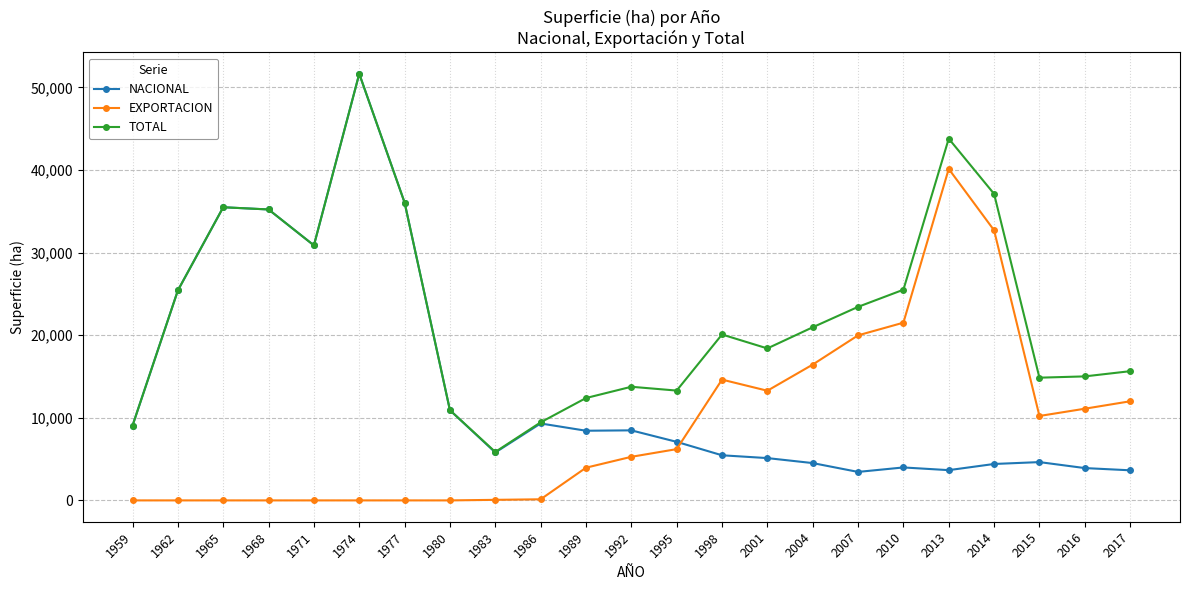

How many data points in NACIONAL are less than 7087?

11